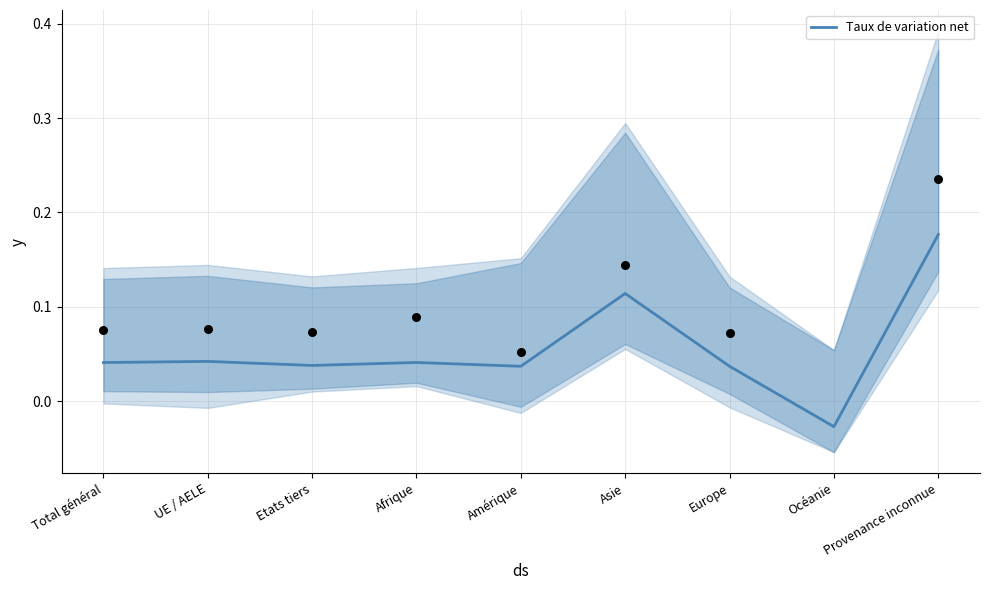

Which has a higher value, Europe or Amérique?

Europe